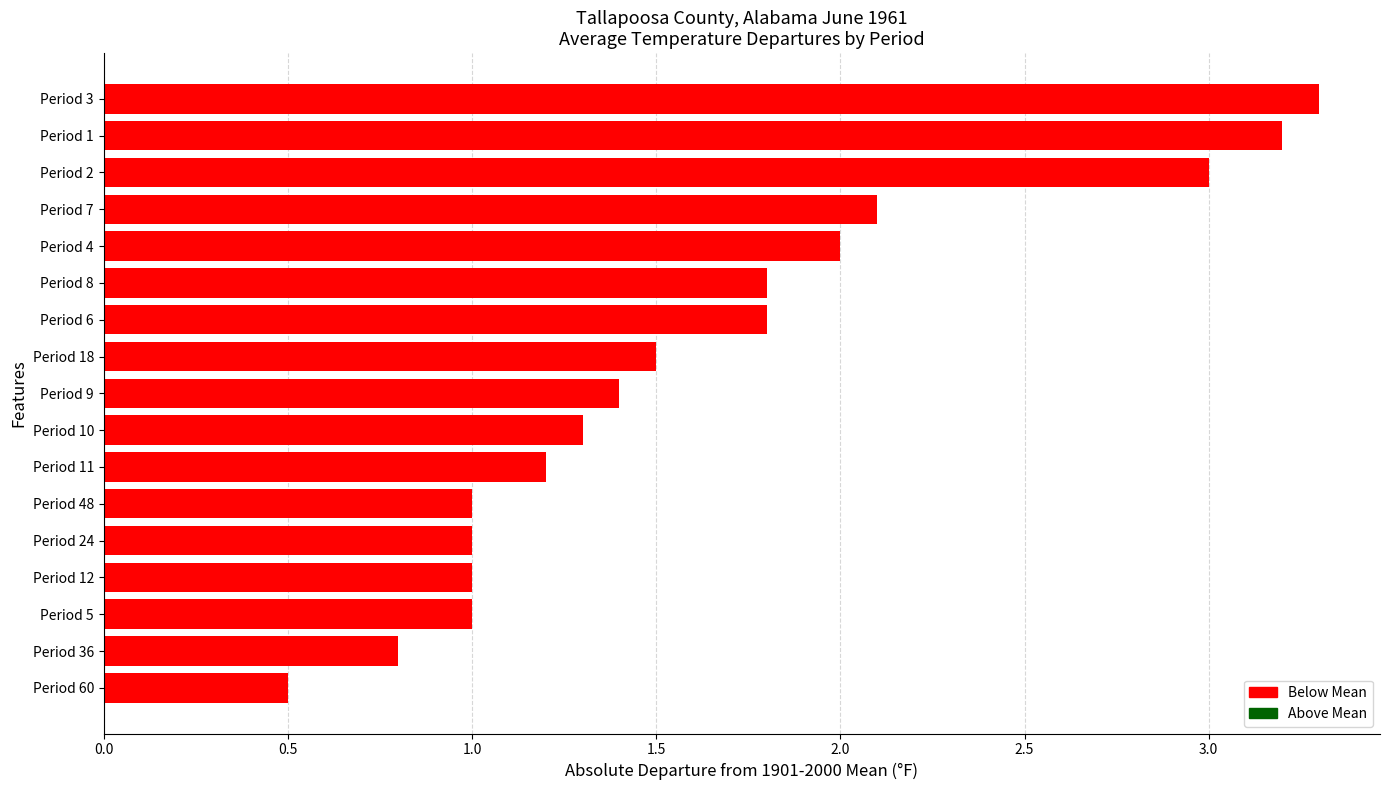

What is the change in value from Period 10 to Period 1?

+1.9